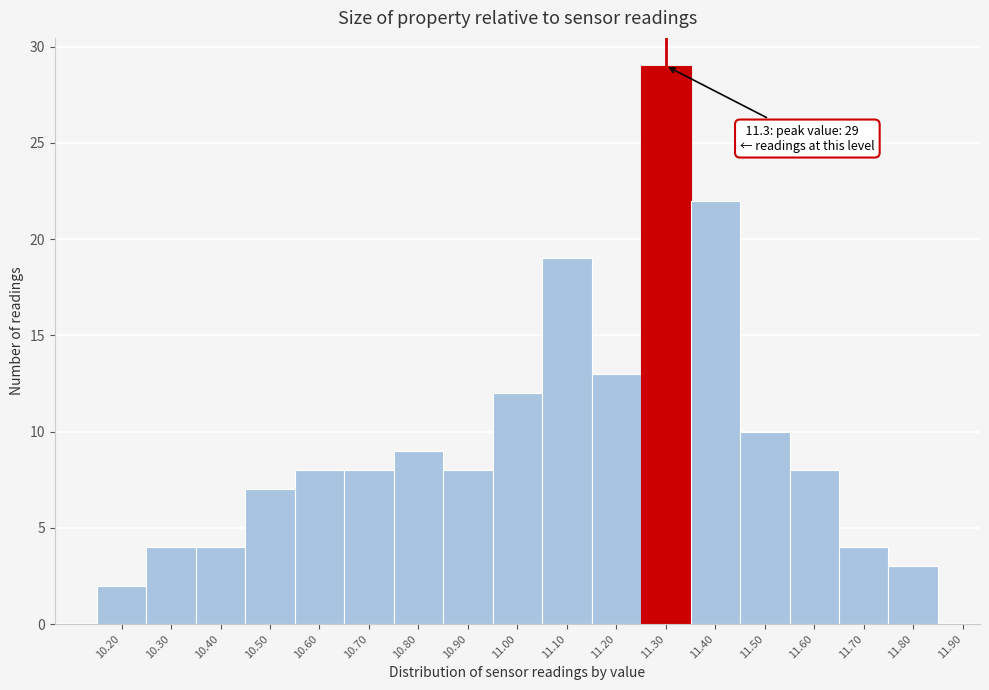

Which range on the x-axis has the tallest bar?

11.25 to 11.35